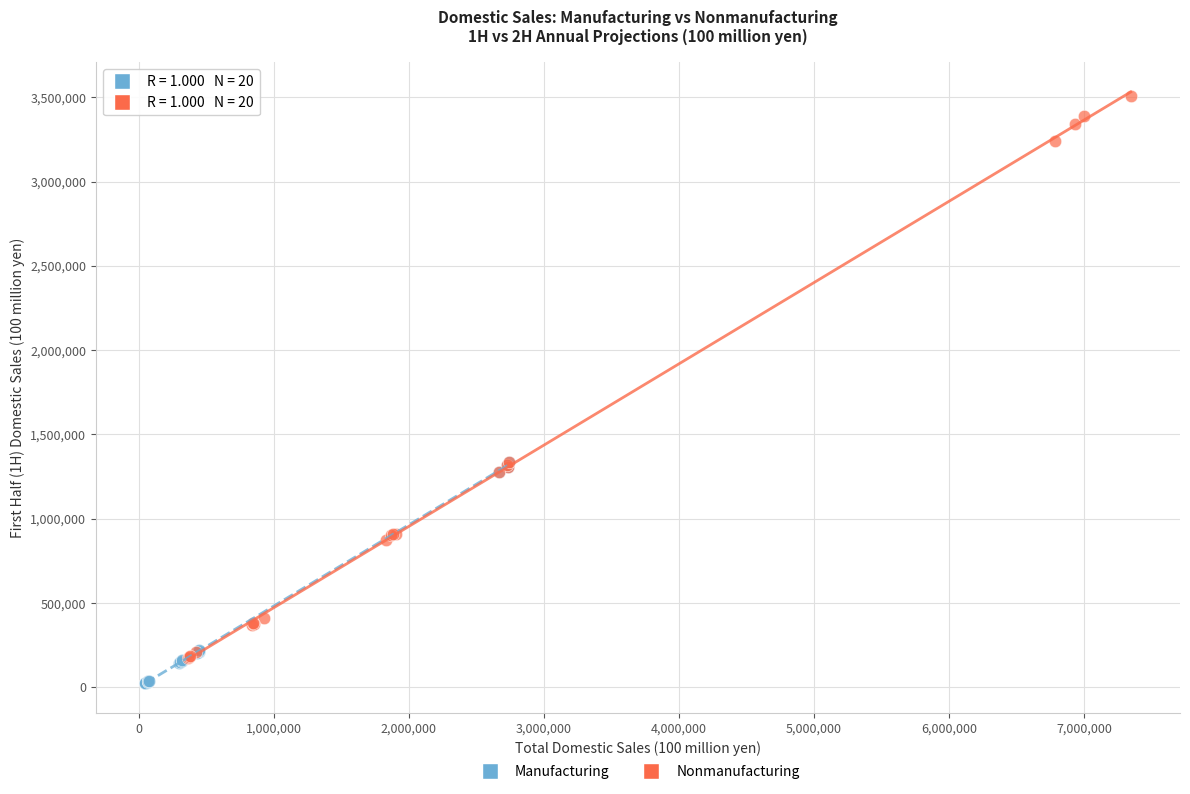

Which series reaches the maximum Y coordinate?

Nonmanufacturing